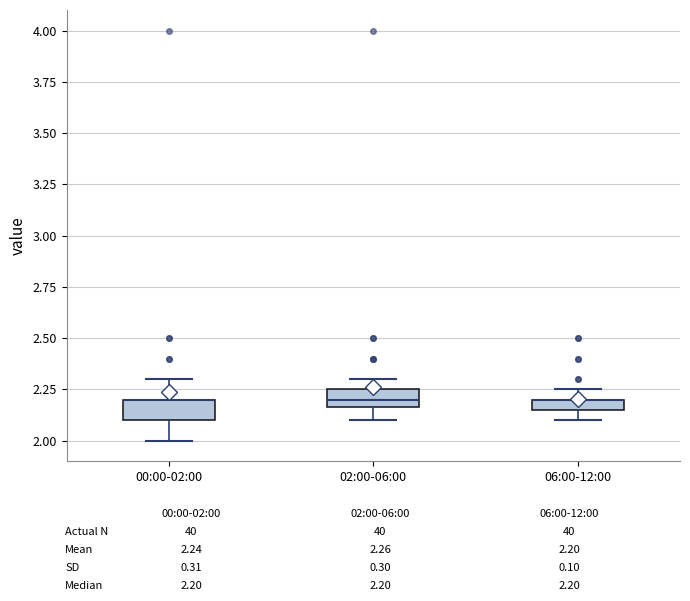

Where is the upper edge of the box for 02:00-06:00 on the y-axis? The values are not printed on the chart, so give them approximately, as read against the axis.

2.25